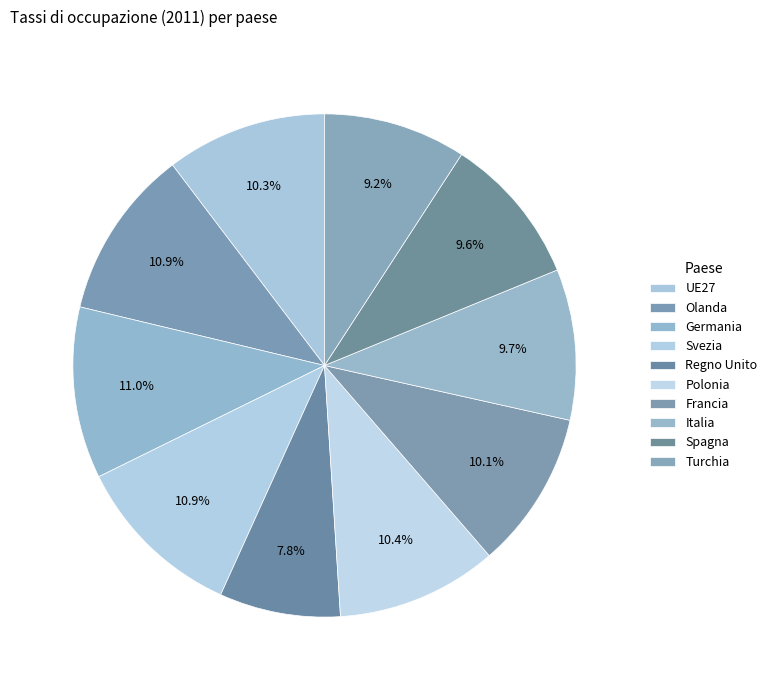

Between Olanda and Regno Unito, which is larger?

Olanda